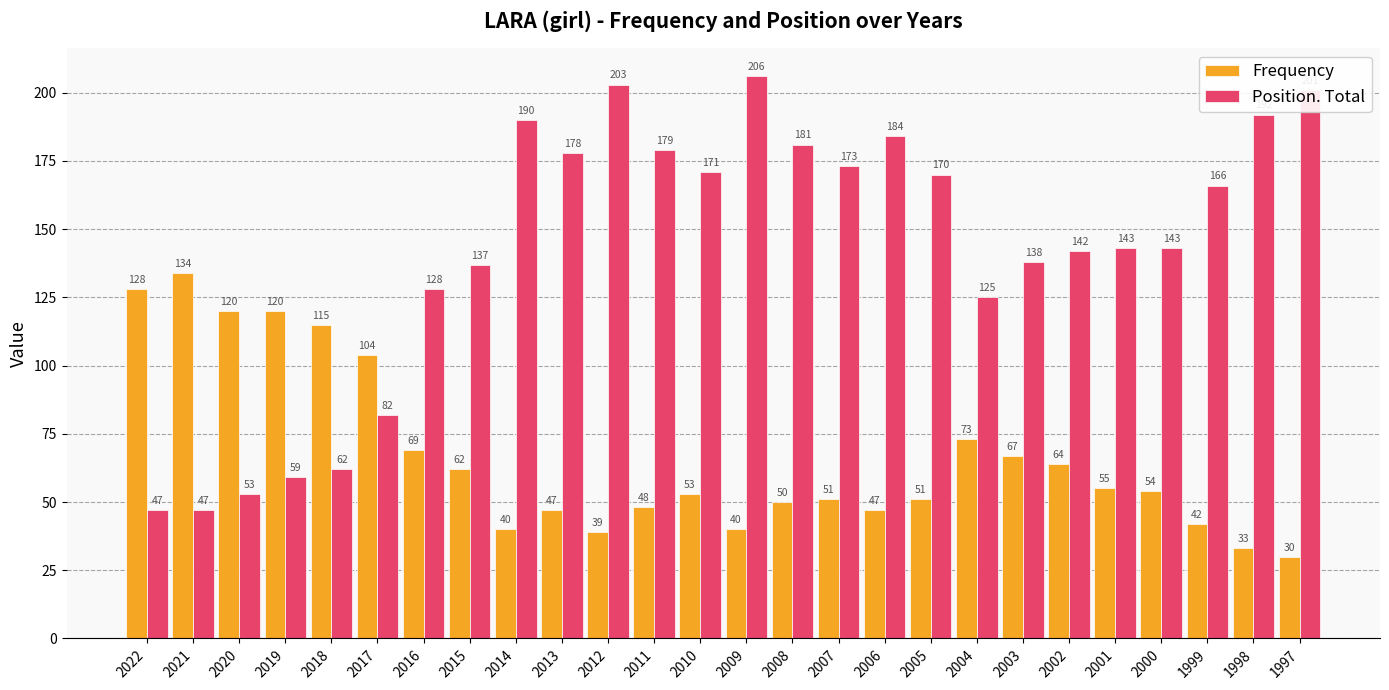

Reading right to left, transcribe all the data shown in this chart.

Frequency: 30	33	42	54	55	64	67	73	51	47	51	50	40	53	48	39	47	40	62	69	104	115	120	120	134	128
Position. Total: 201	192	166	143	143	142	138	125	170	184	173	181	206	171	179	203	178	190	137	128	82	62	59	53	47	47